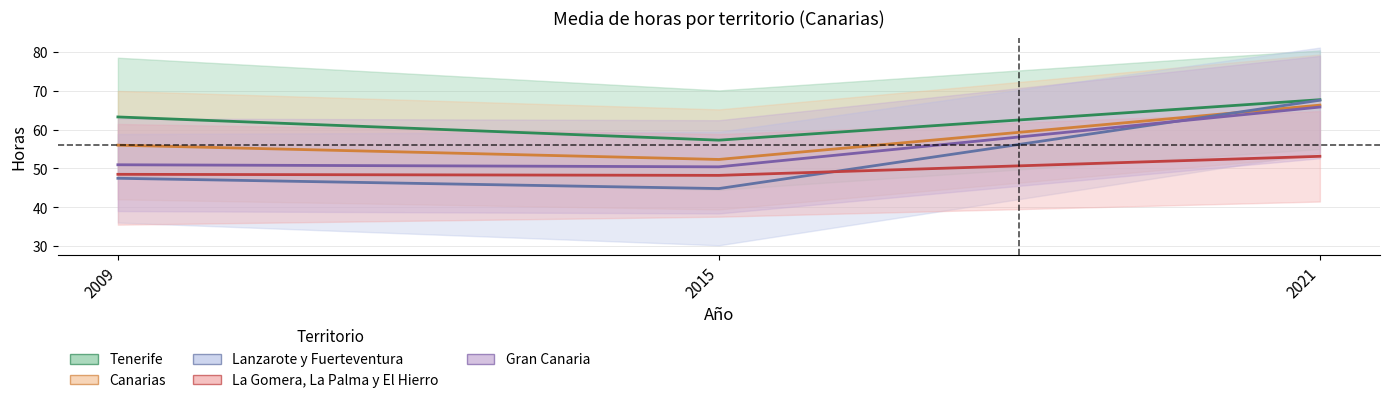

Which label corresponds to the smallest value in the chart?

2015